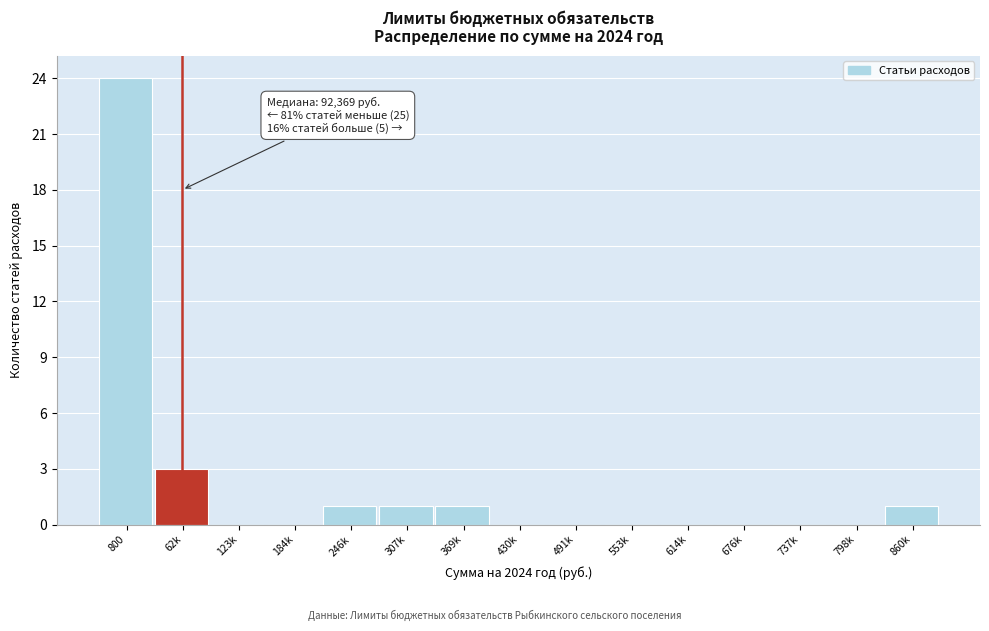

Reading left to right, extract all data points from this chart.

800=24	62k=3	123k=0	184k=0	246k=1	307k=1	369k=1	430k=0	491k=0	553k=0	614k=0	676k=0	737k=0	798k=0	860k=1